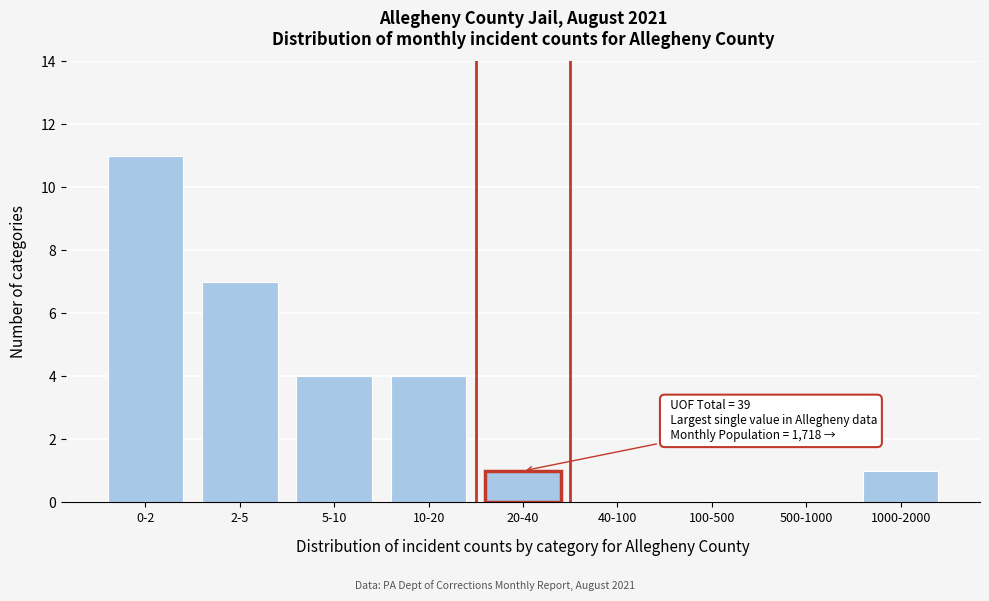

Reading left to right, what are all the values shown in this chart?

0-2=11	2-5=7	5-10=4	10-20=4	20-40=1	40-100=0	100-500=0	500-1000=0	1000-2000=1